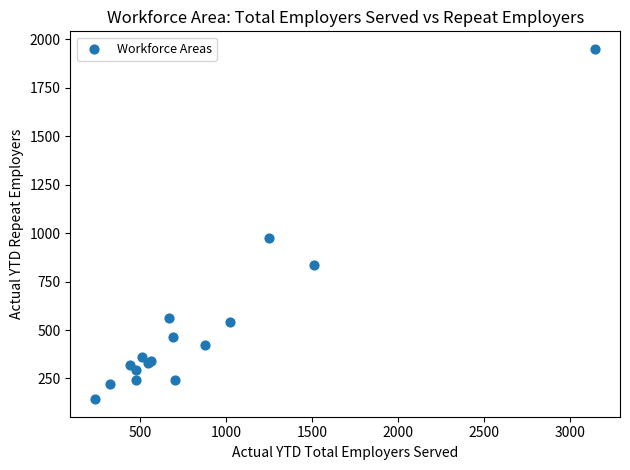

What Y value in the scatter plot is closest to 1047?

976